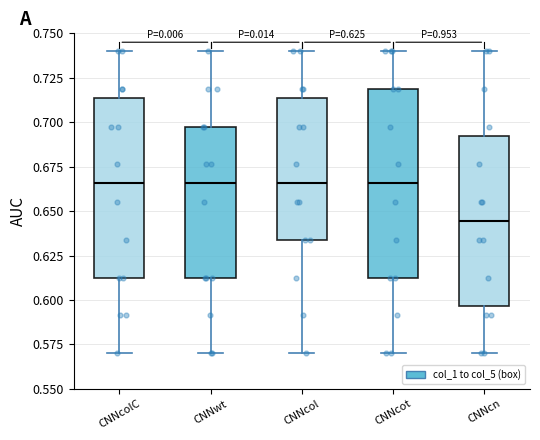

Which box is the tallest, from its lower edge to its upper edge?

CNNcot